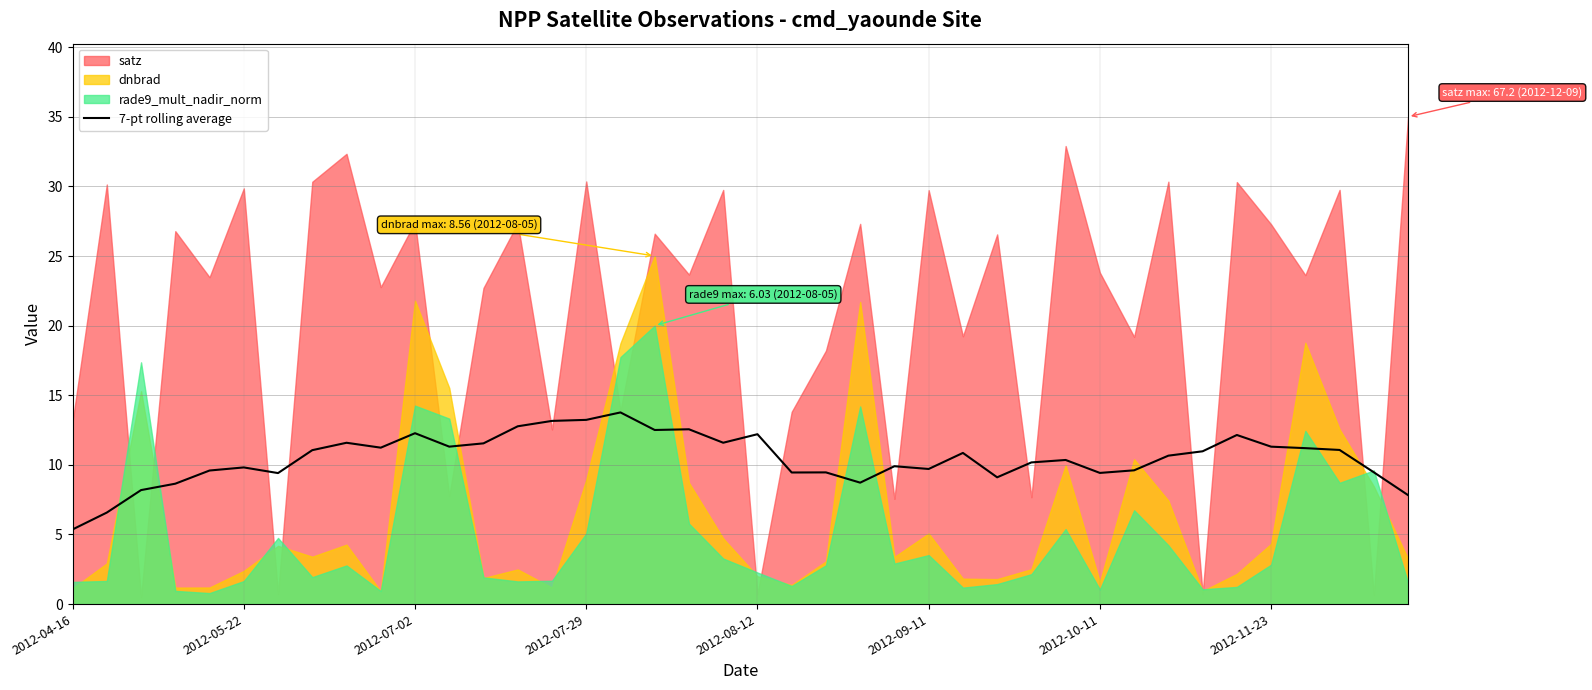

What is the lowest value of the 7-pt rolling average series?

5.4